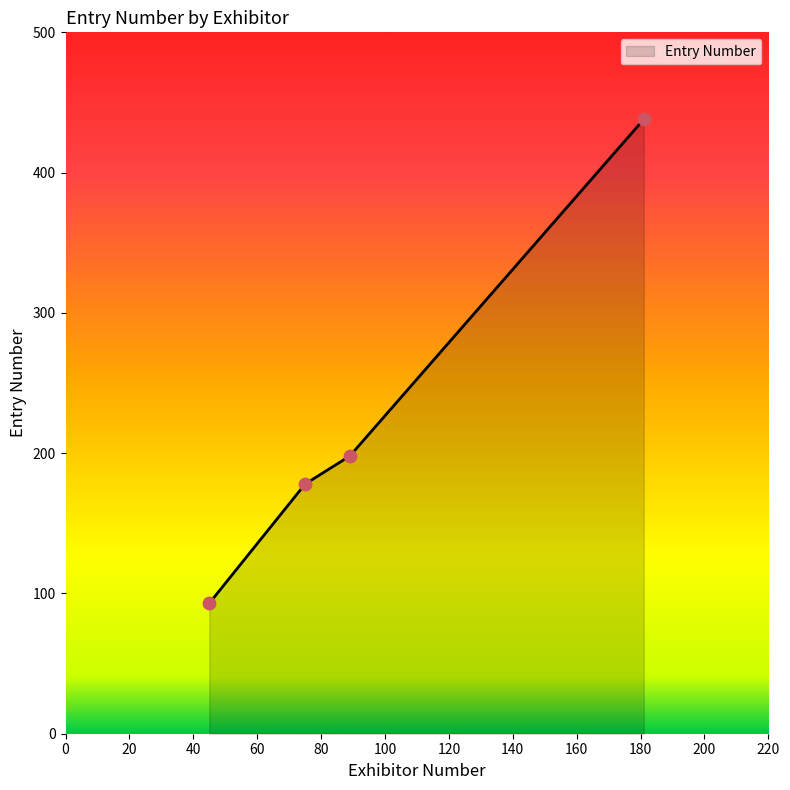

What is the difference between the maximum and second lowest values?

260